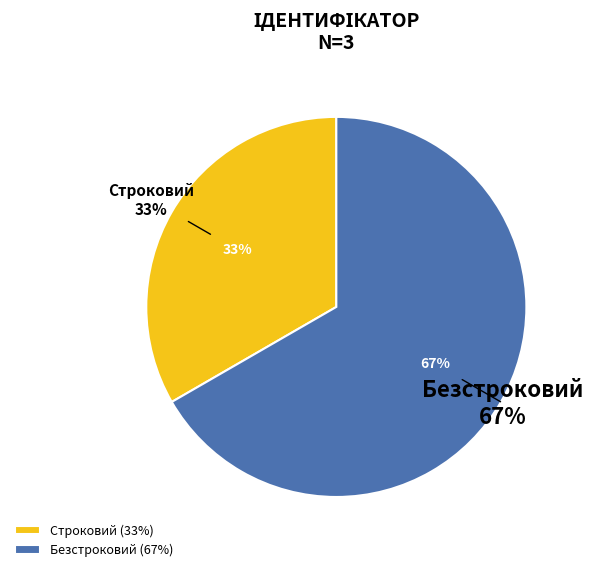

To the nearest percent, what portion does Строковий represent?

33%